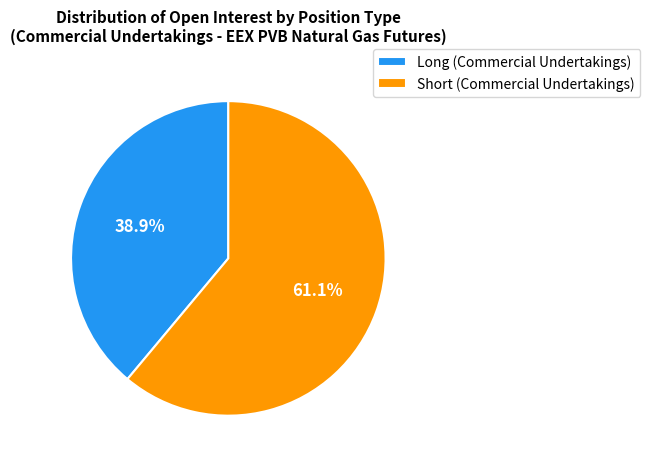

To the nearest percent, what percentage of the pie is Long (Commercial Undertakings)?

39%